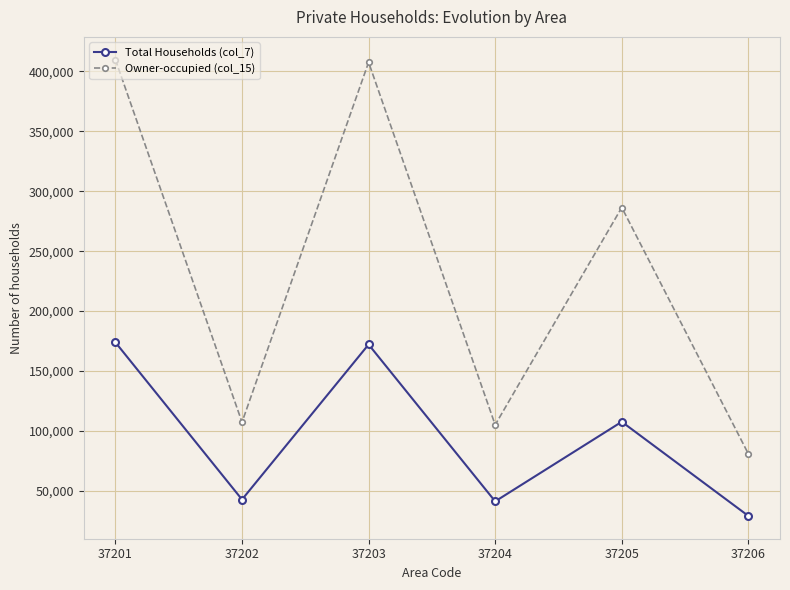

How many distinct data groups are displayed?

2